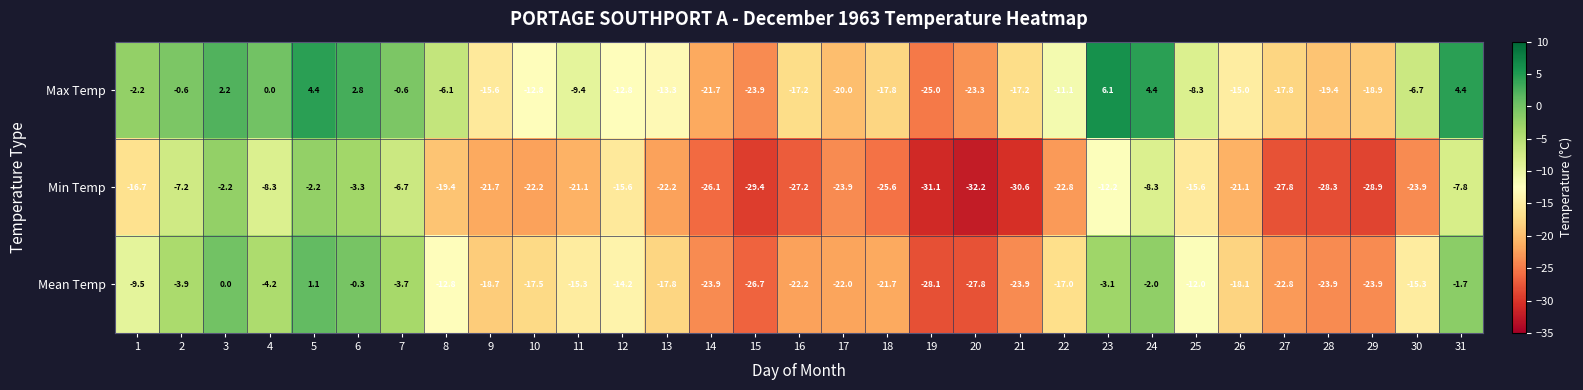

What is the smallest value displayed?

-32.2